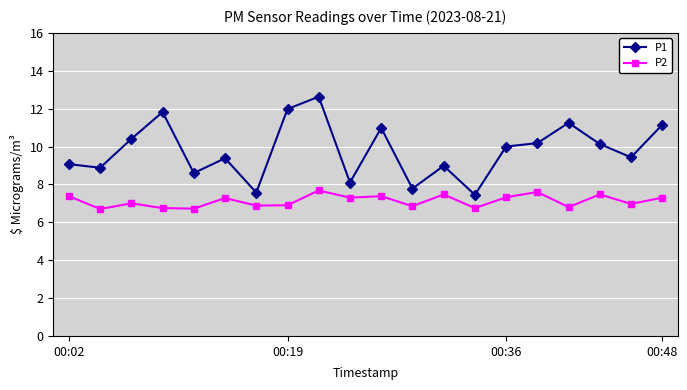

What is the value of the P2 point at the 3rd from the left?

7.0